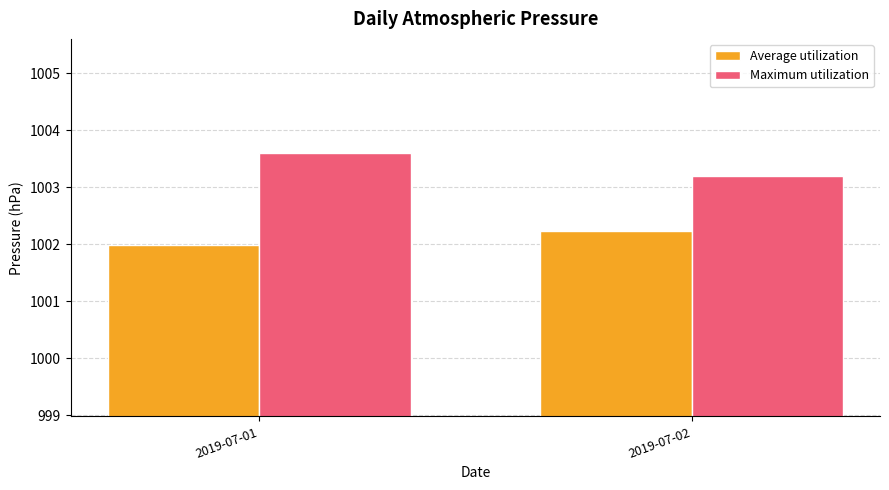

Which category has the lowest value across all series?

2019-07-01